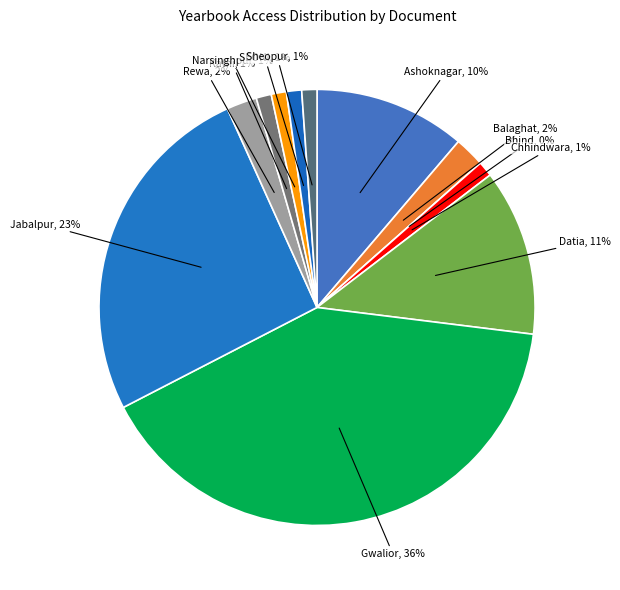

How many slices are in this pie chart?

12